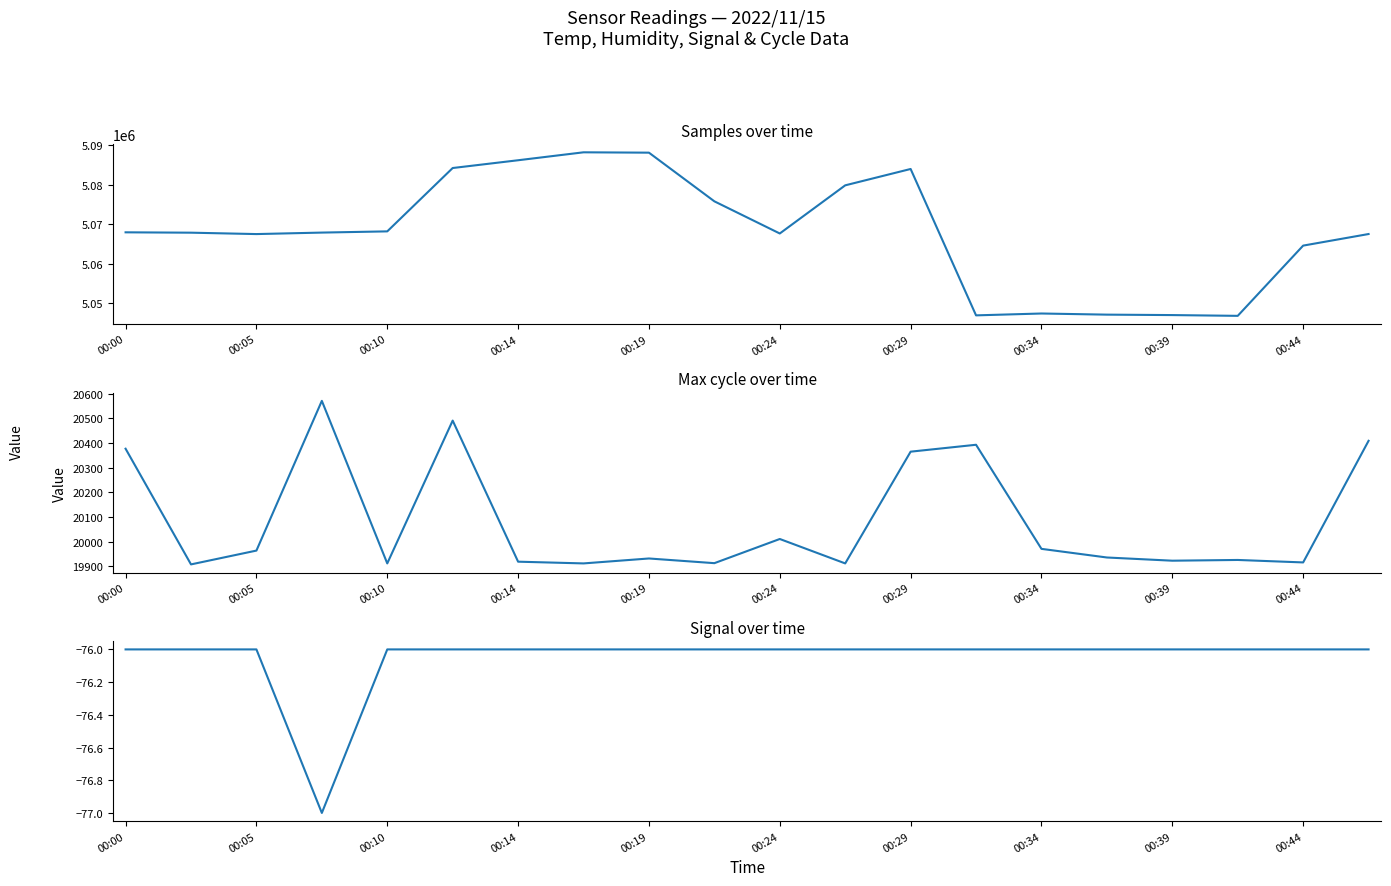

In Signal, how many points are lower than both neighbors (excluding endpoints)?

1